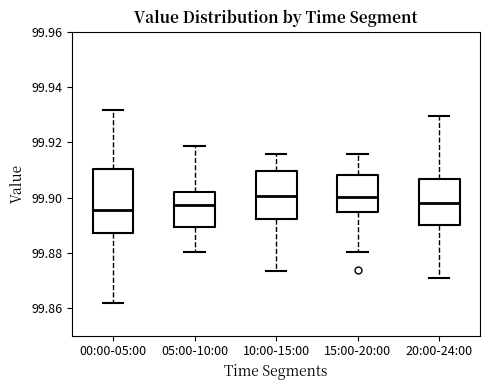

Reading left to right, read every box against the y-axis: the position of its median line, the range the box covers, and the ends of its whiskers. The values are not printed on the chart, so give them approximately, as read against the axis.

00:00-05:00: median 99.896, box 99.888 to 99.910, whiskers 99.862 to 99.932
05:00-10:00: median 99.898, box 99.890 to 99.902, whiskers 99.880 to 99.918
10:00-15:00: median 99.900, box 99.892 to 99.910, whiskers 99.874 to 99.916
15:00-20:00: median 99.900, box 99.894 to 99.908, whiskers 99.880 to 99.916
20:00-24:00: median 99.898, box 99.890 to 99.906, whiskers 99.870 to 99.930